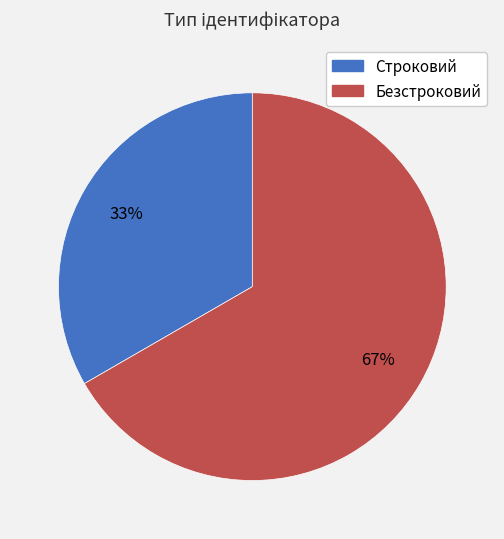

How many segments does this pie chart have?

2